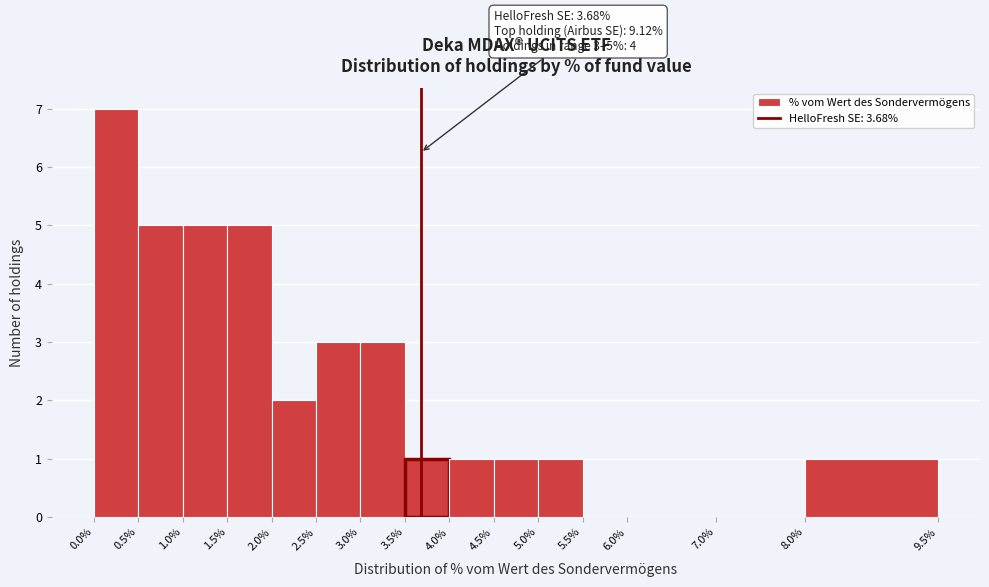

Which range on the x-axis has the tallest bar?

0.0% to 0.5%